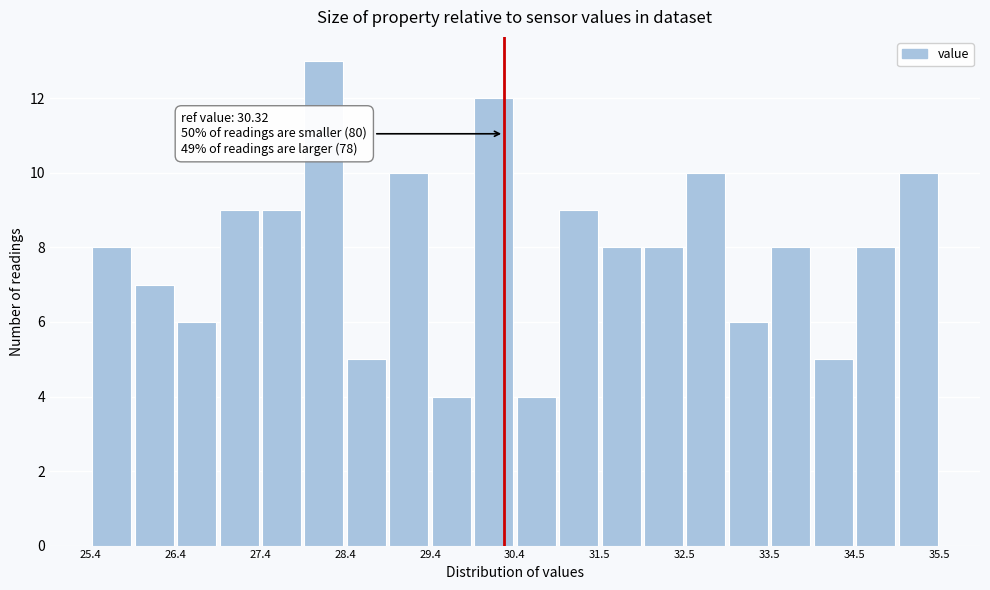

Read against the x-axis, roughly where is the centre of the tallest bar?

28.2